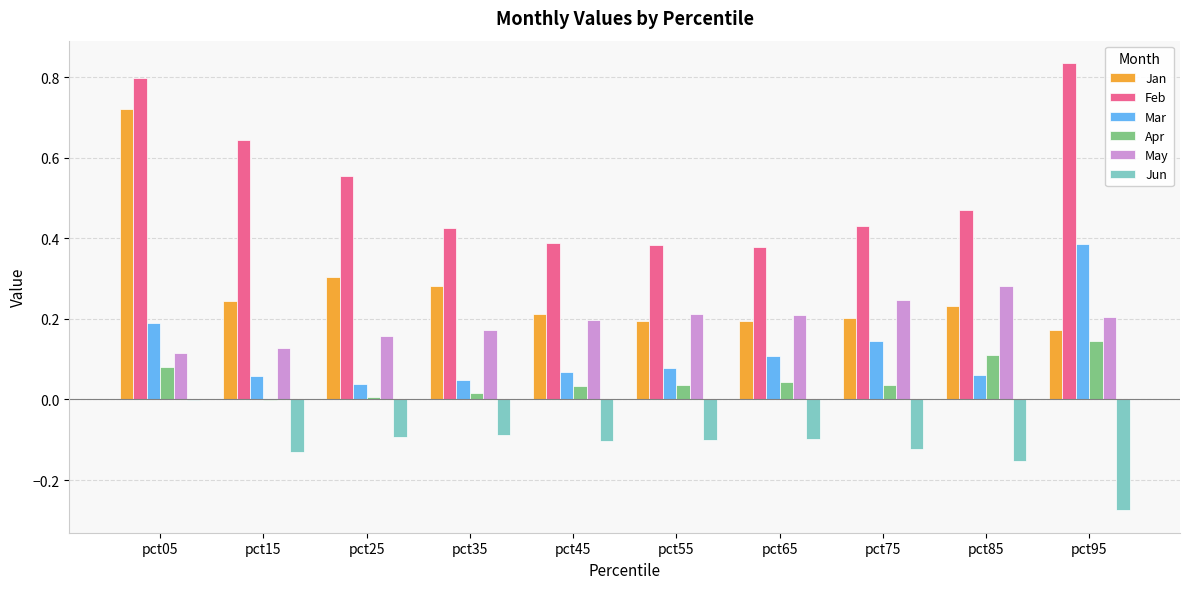

True or false: Jun has a value of -0.2 at pct75.

False